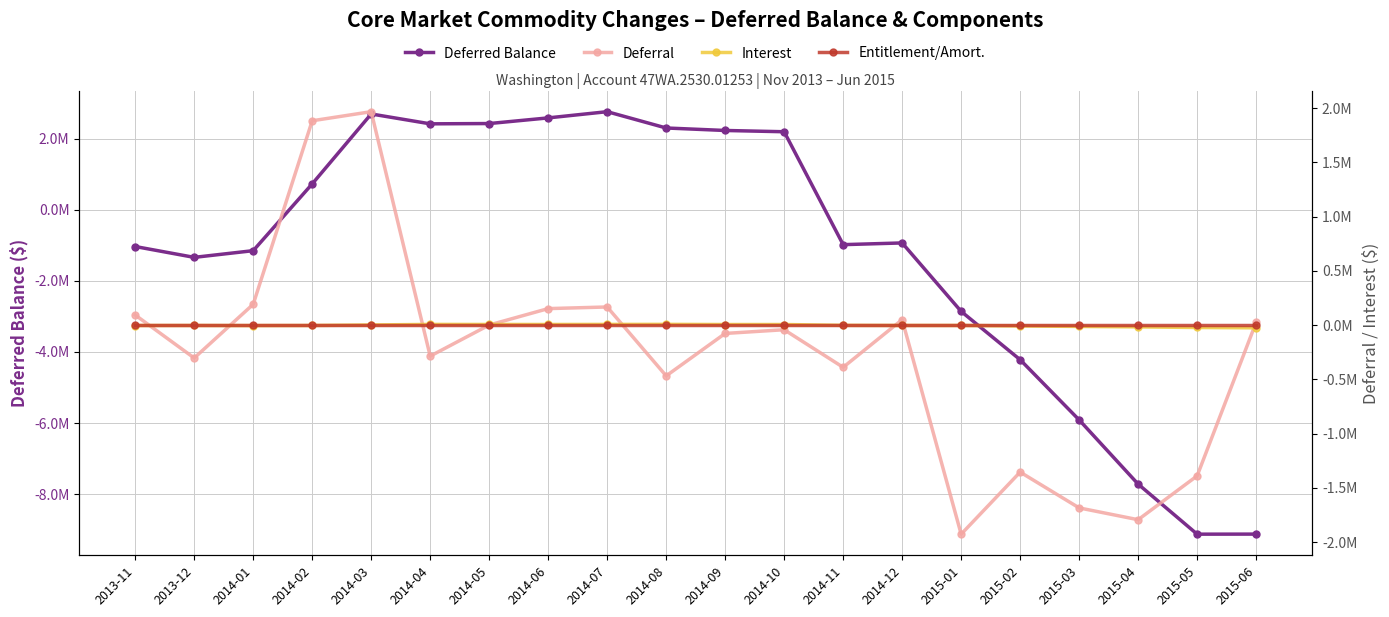

Reading left to right, extract all data points from this chart.

Deferred Balance: -1030057.3	-1335460.8	-1146671.1	733629.8	2702516.9	2424736.0	2432935.0	2592143.7	2767025.2	2307661.8	2237760.4	2202070.6	-977346.4	-929233.6	-2857135.2	-4217784.9	-5912725.8	-7720711.6	-9130215.9	-9128370.7
Deferral: 93596.0	-302560.2	192476.0	1883159.7	1966862.0	-284999.9	1506.1	152709.7	167726.5	-467001.2	-76065.7	-41866.6	-388093.2	50810.5	-1925336.6	-1353526.4	-1683298.7	-1792191.6	-1388193.0	26234.1
Interest: -2993.5	-2843.2	-3686.2	-2858.8	2025.0	7219.1	6692.9	6498.9	7155.0	7637.8	6164.3	6176.8	-1569.8	-2697.7	-2564.9	-7123.3	-11642.2	-15794.3	-21311.3	-24388.9
Entitlement/Amort.: 0.0	0.0	0.0	0.0	0.0	0.0	0.0	0.0	0.0	0.0	0.0	0.0	0.0	0.0	0.0	0.0	0.0	0.0	0.0	0.0